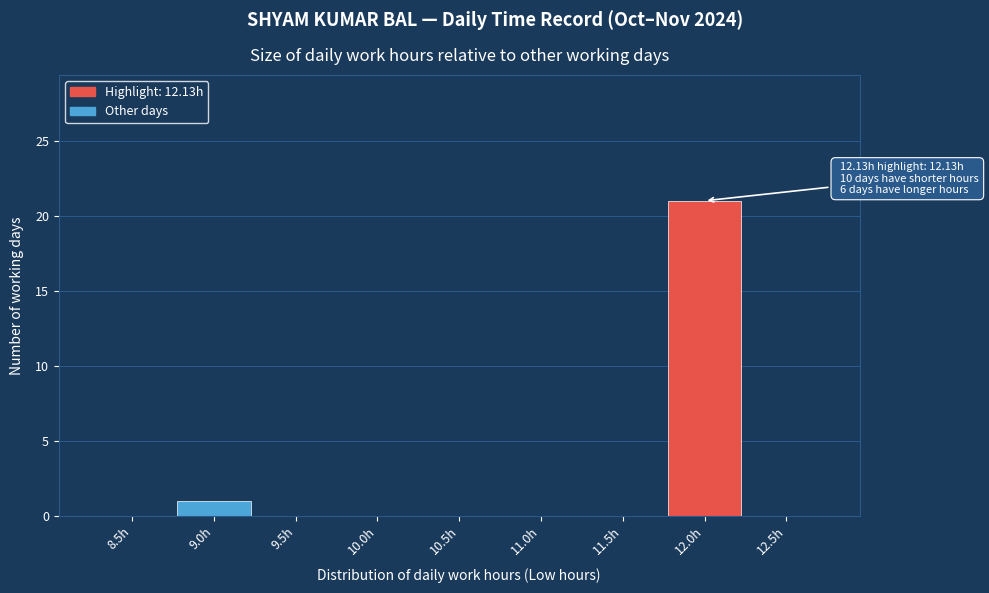

Reading left to right, transcribe all the data shown in this chart.

8.5h=0	9.0h=1	9.5h=0	10.0h=0	10.5h=0	11.0h=0	11.5h=0	12.0h=21	12.5h=0